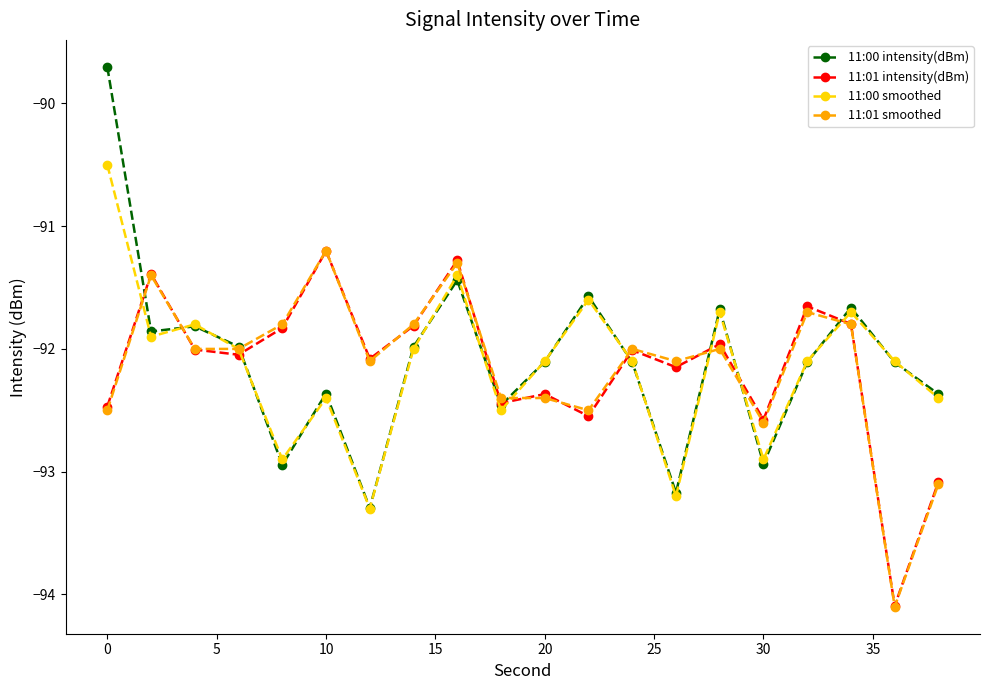

What is the highest value of the 11:01 smoothed series?

-91.2